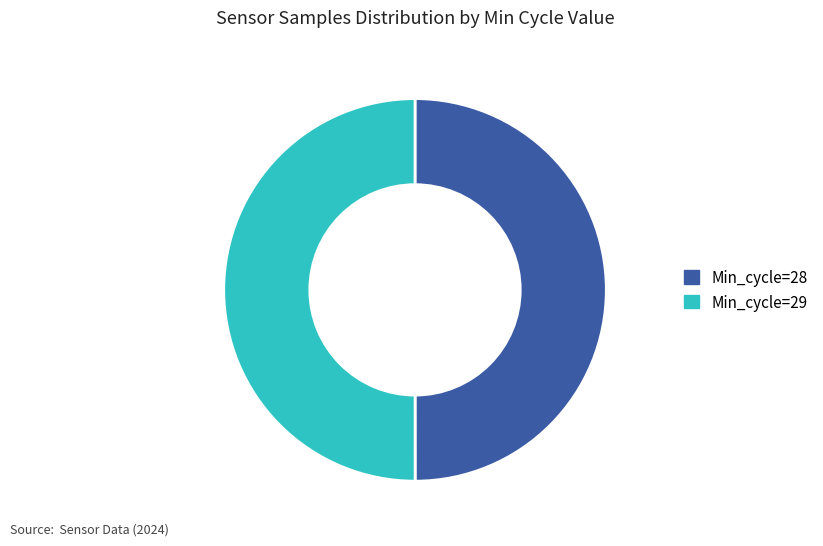

What is the ratio of the value at Min_cycle=28 to the value at Min_cycle=29?

1.0